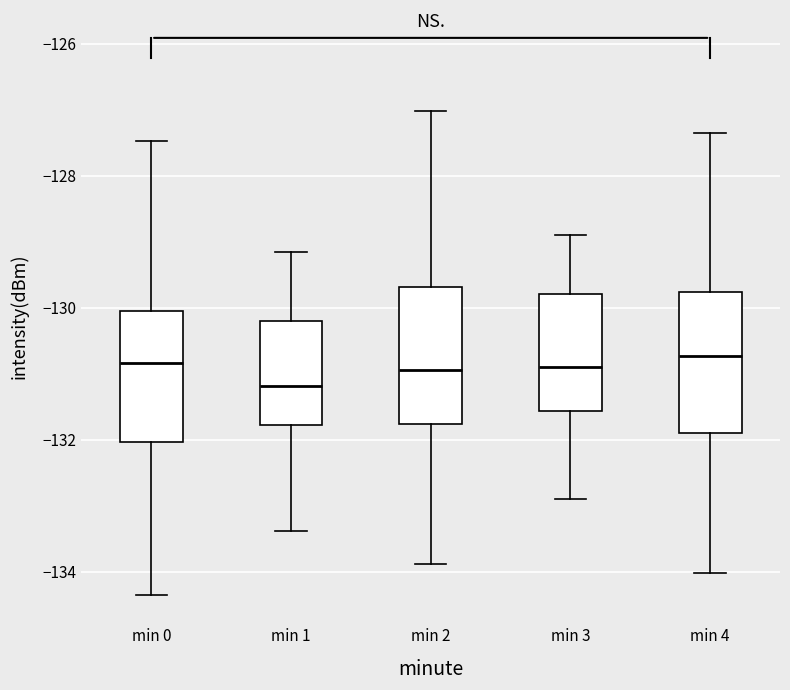

Where does the median line of the box for min 4 sit on the y-axis? The values are not printed on the chart, so give them approximately, as read against the axis.

-130.8